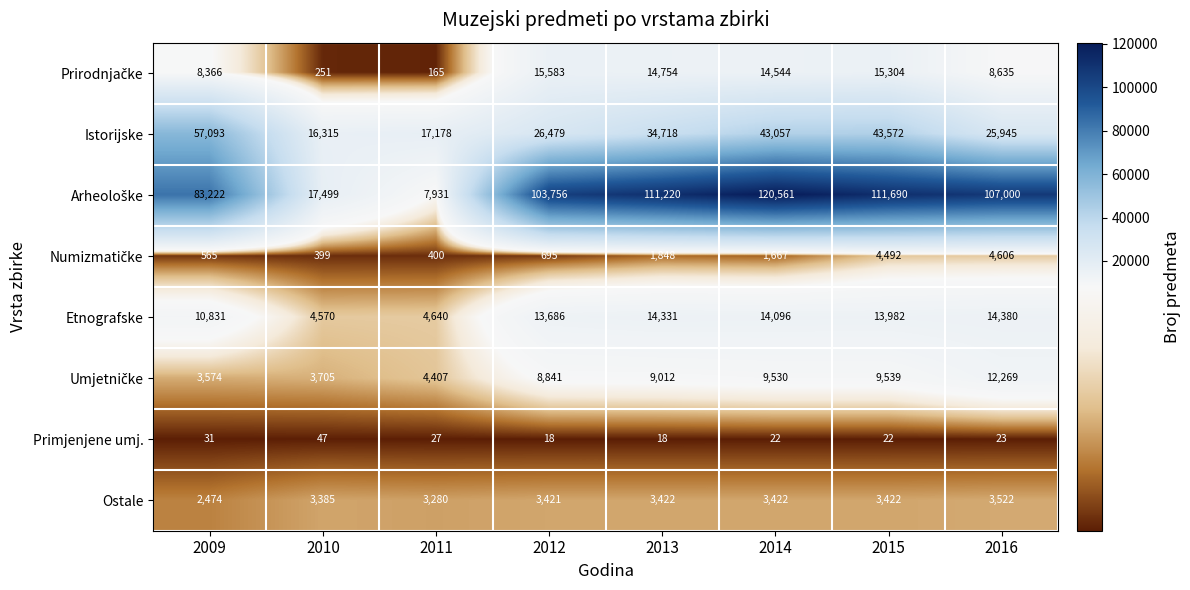

True or false: Istorijske has a value of 26479 at 2012.

True